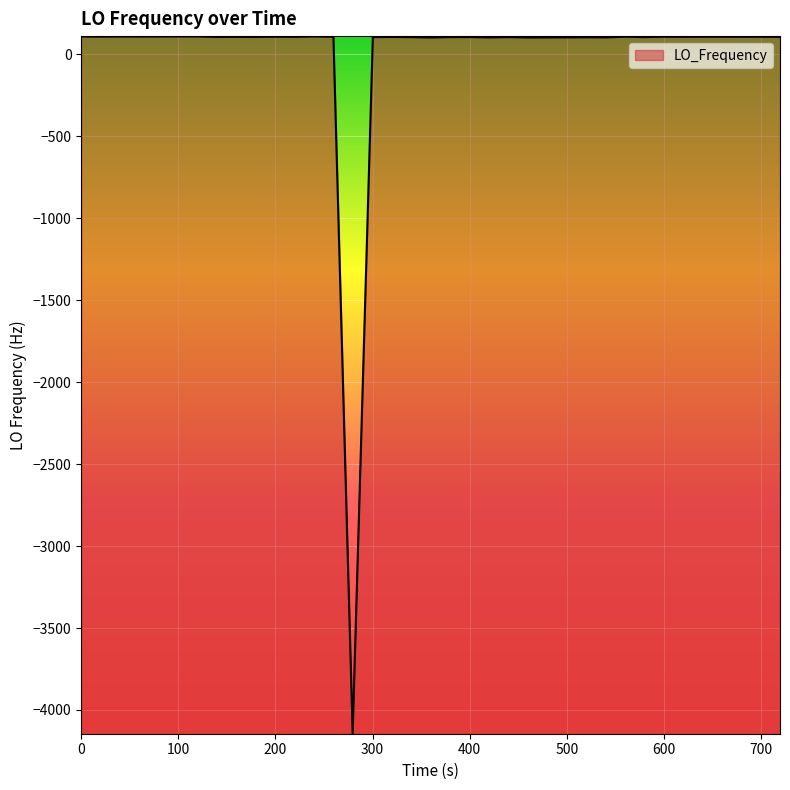

What is the difference between the maximum and minimum values?

4251.9